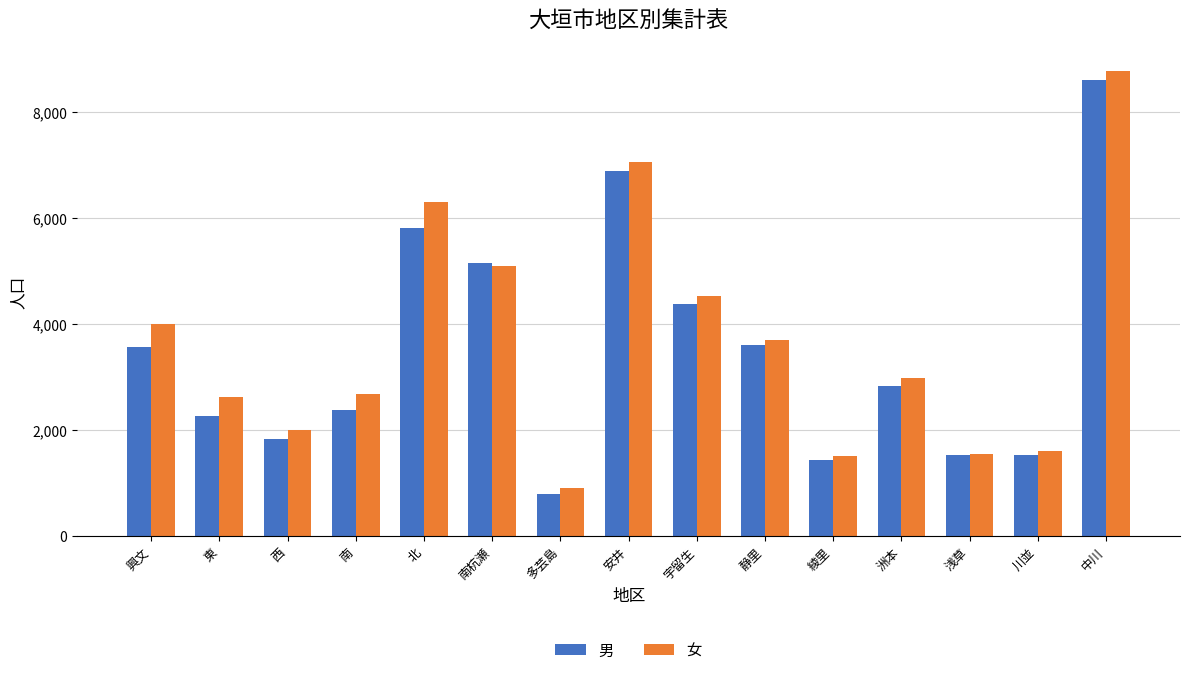

The value of 男 at 興文 is 3570. True or false?

True